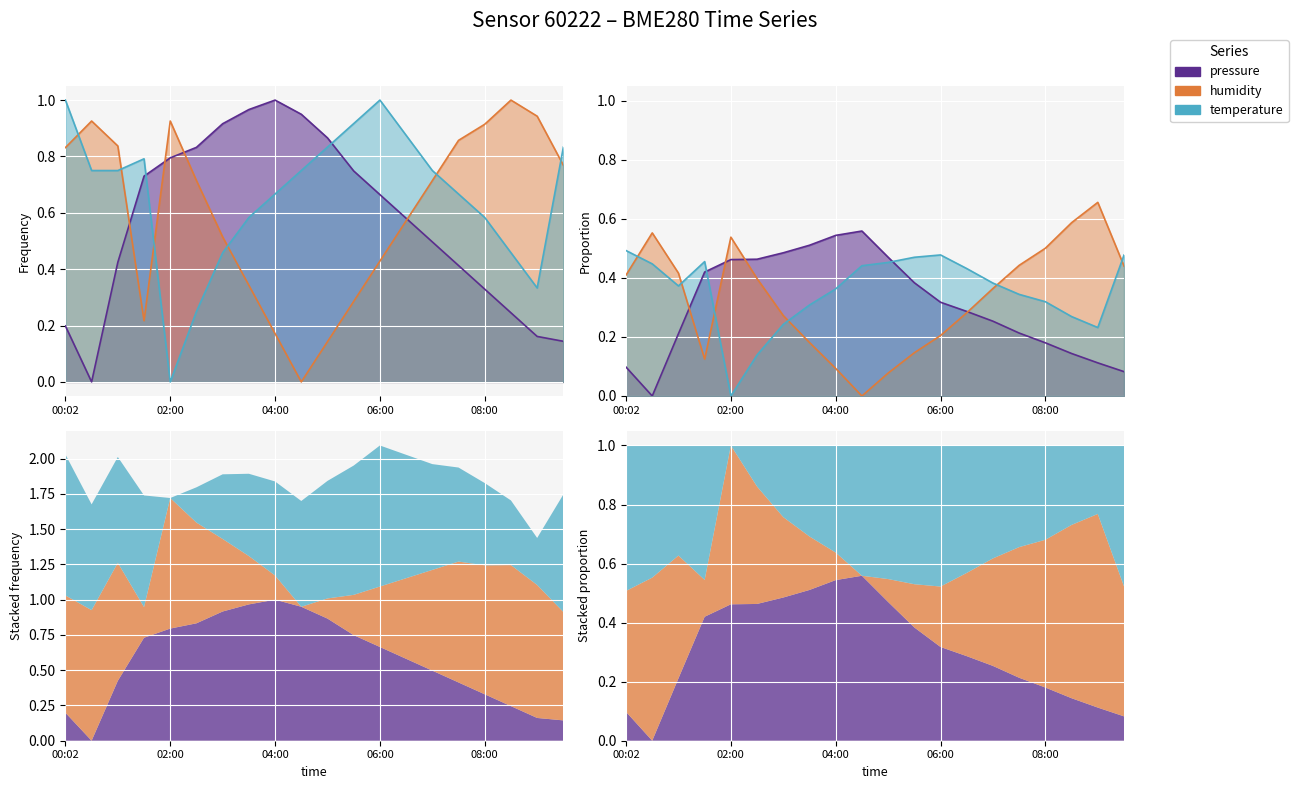

Rank the series by their maximum value, from lowest to highest.

pressure, humidity, temperature